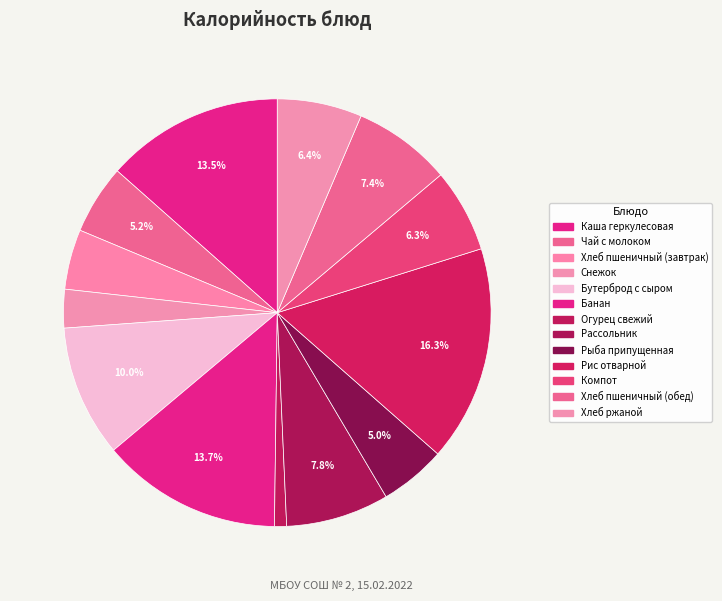

Count the number of slices in the pie.

13